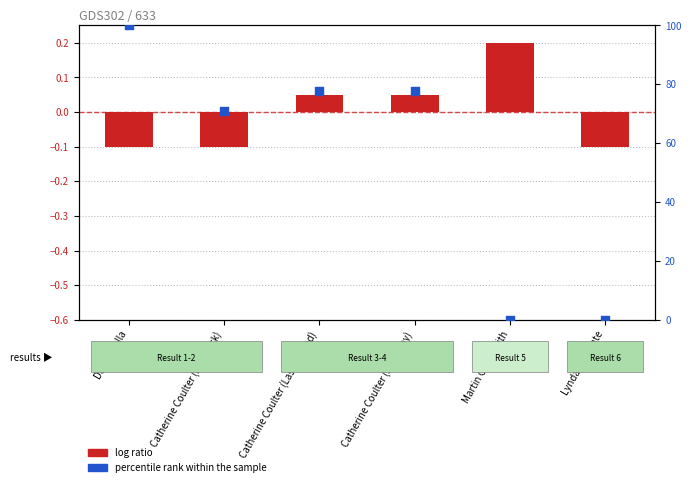

Which series reaches the maximum Y coordinate?

percentile rank within the sample